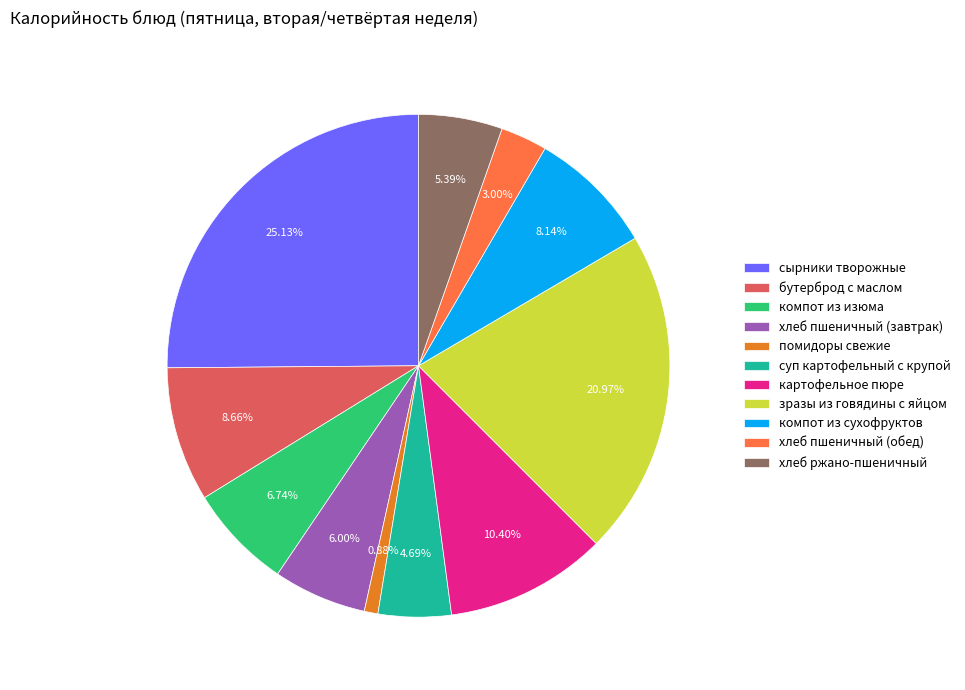

To the nearest percent, what is the combined percentage of зразы из говядины с яйцом and сырники творожные?

46%